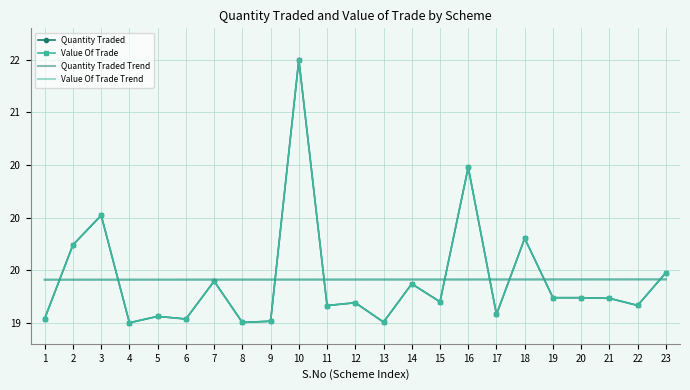

Rank the series by their maximum value, from lowest to highest.

Quantity Traded Trend, Value Of Trade Trend, Quantity Traded, Value Of Trade